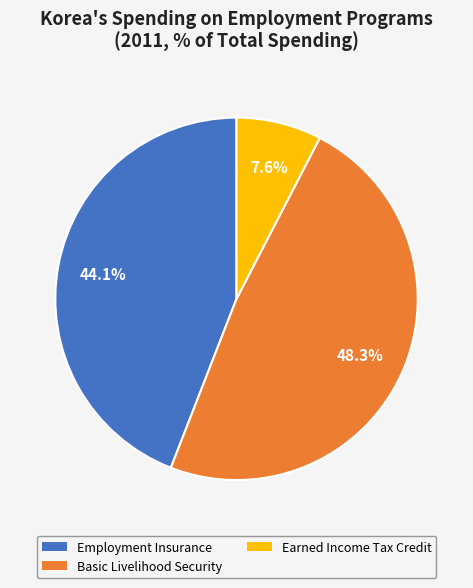

How many segments does this pie chart have?

3